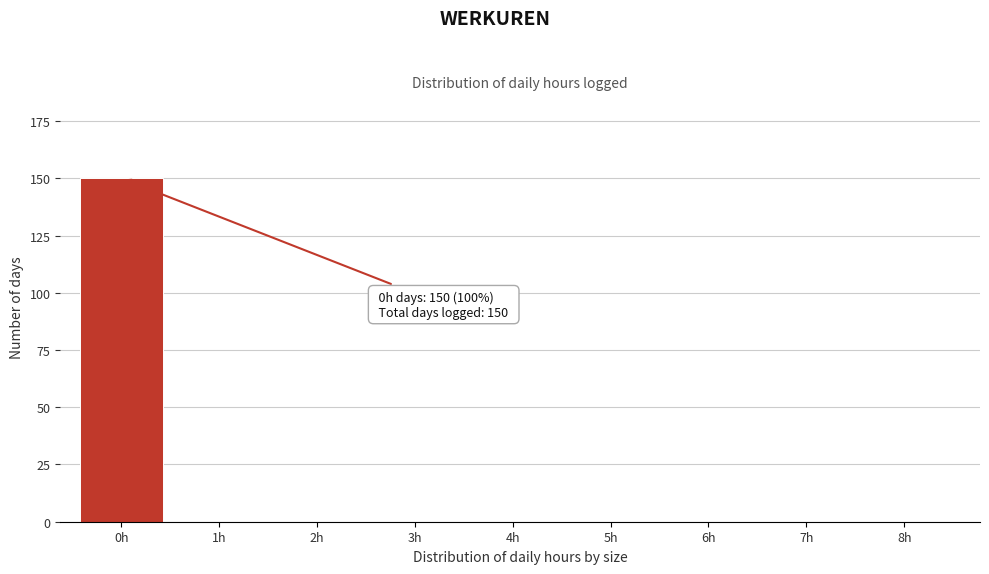

Reading left to right, extract all data points from this chart.

0h=150	1h=0	2h=0	3h=0	4h=0	5h=0	6h=0	7h=0	8h=0